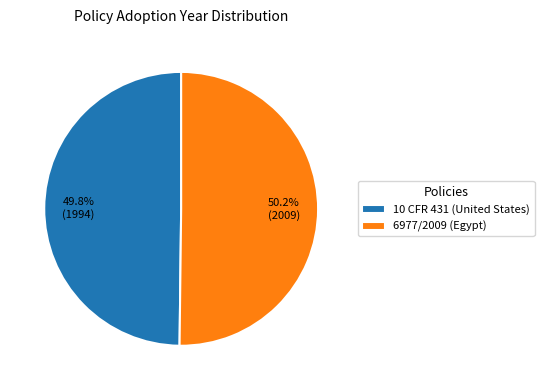

How much of the chart is everything except 10 CFR 431 (United States)?

50.2%